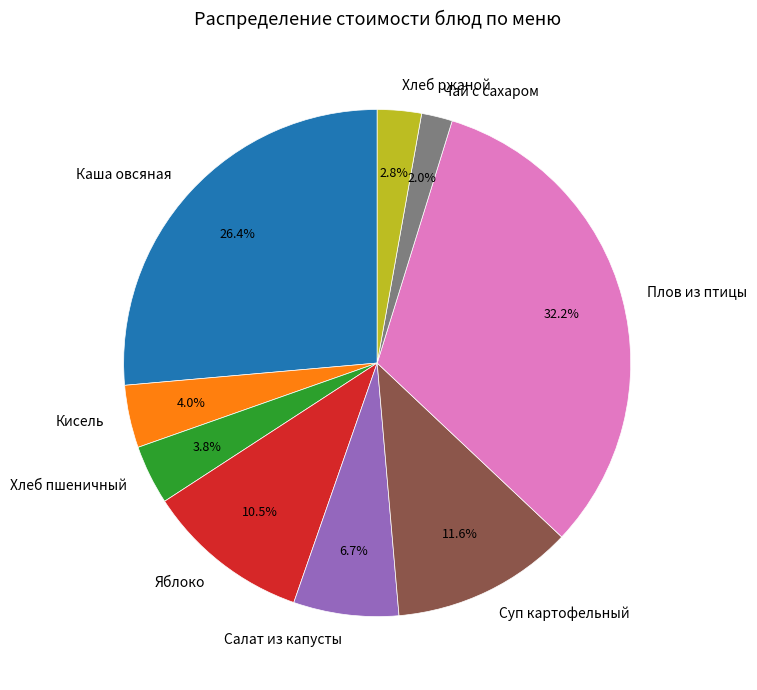

To the nearest percent, what percentage of the pie is Суп картофельный?

12%